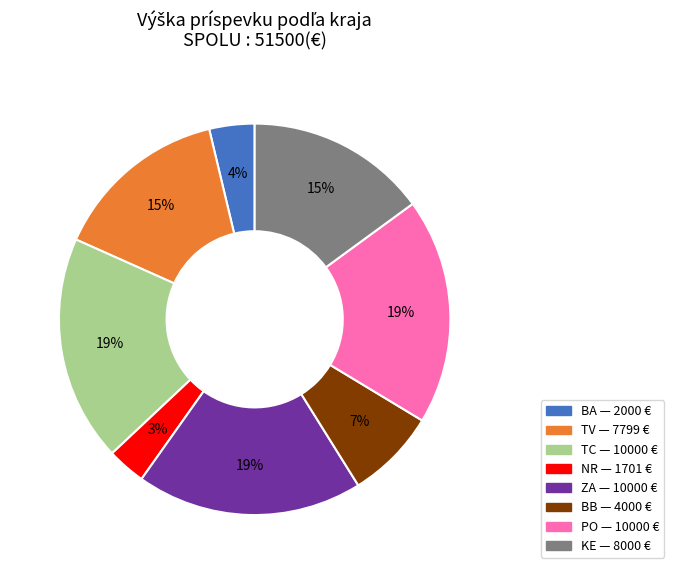

Does any single category account for the majority?

No